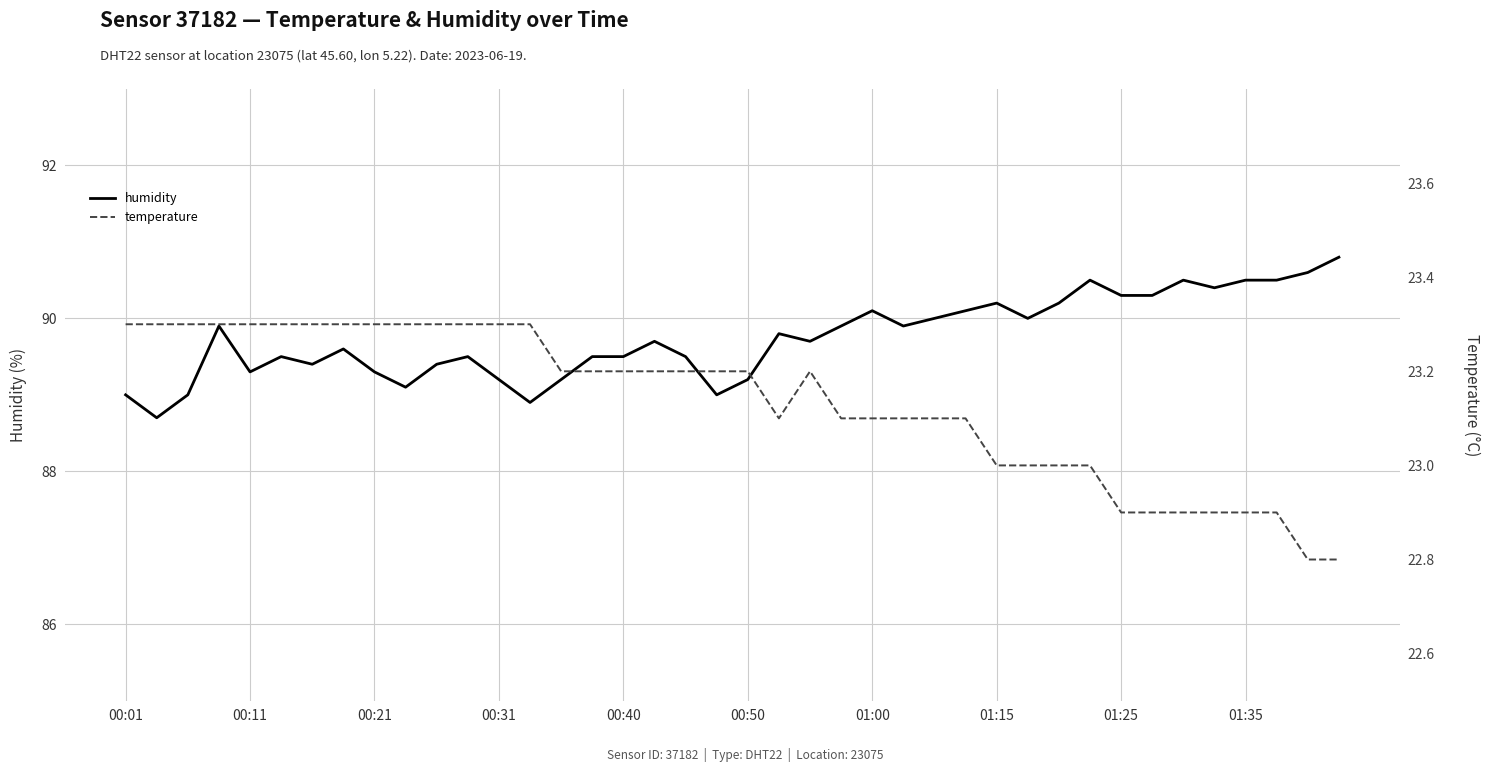

True or false: humidity and temperature cross at least once.

False